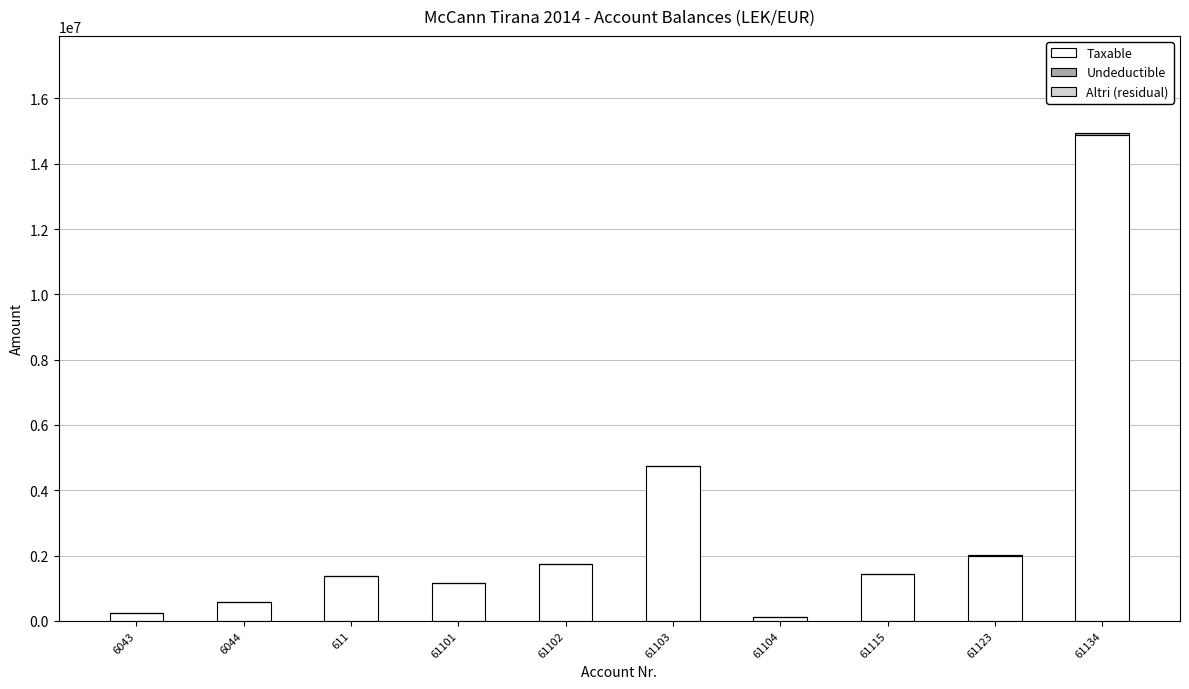

The value of Taxable at 61103 is 7121503.0. True or false?

False